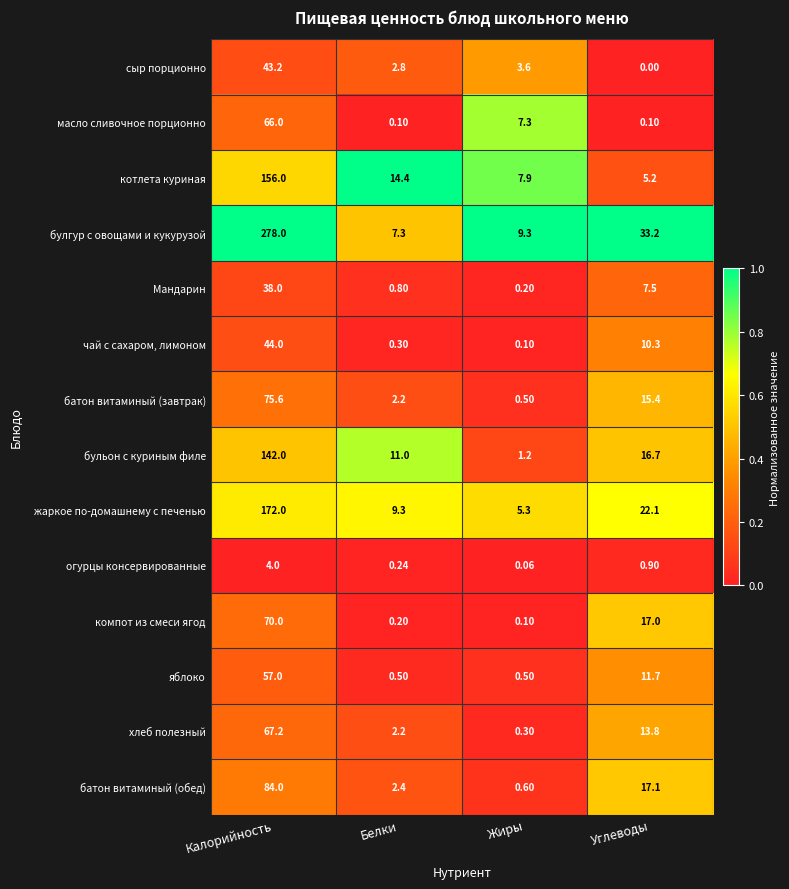

Where does the компот из смеси ягод series first go above 17?

Калорийность